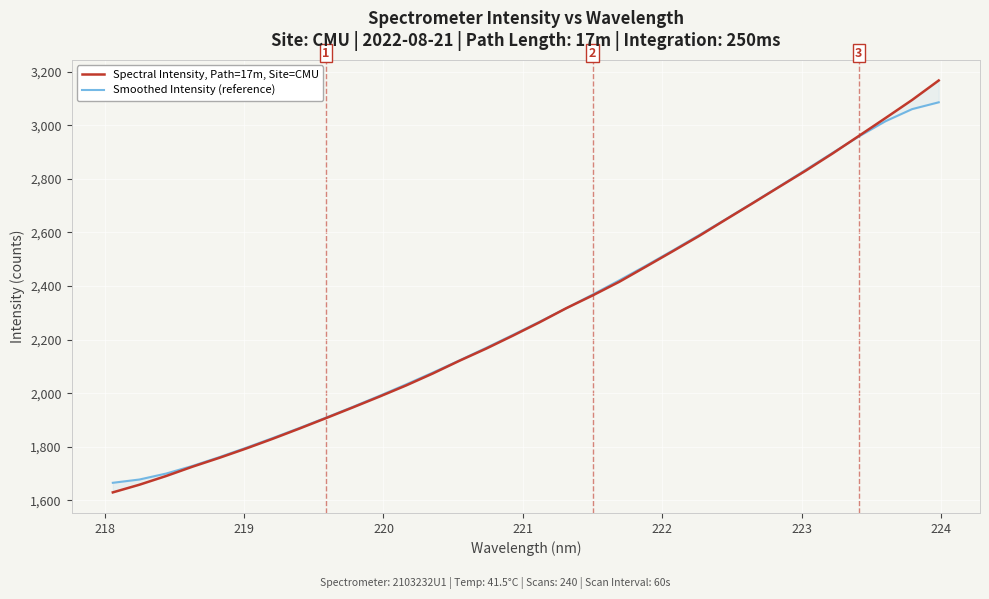

What is the average value of the Spectral Intensity, Path=17m, Site=CMU series?

2295.5